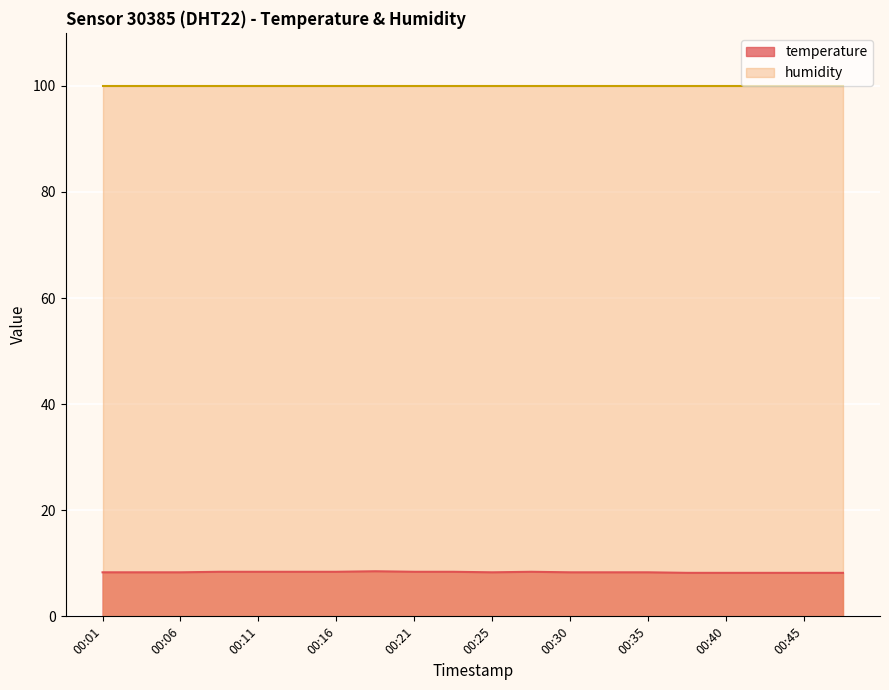

What is the value of the 8th point from the left?

8.5